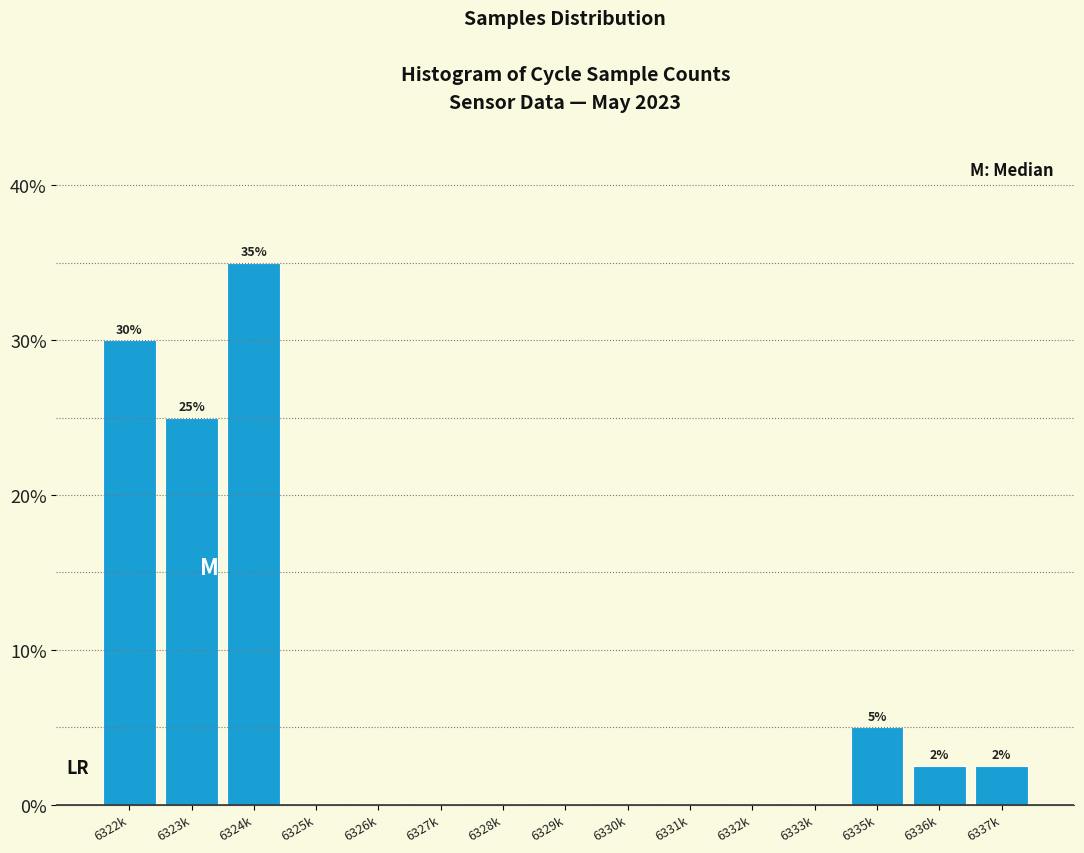

Reading left to right, what are all the values shown in this chart?

6322k=30.0	6323k=25.0	6324k=35.0	6325k=0.0	6326k=0.0	6327k=0.0	6328k=0.0	6329k=0.0	6330k=0.0	6331k=0.0	6332k=0.0	6333k=0.0	6335k=5.0	6336k=2.5	6337k=2.5